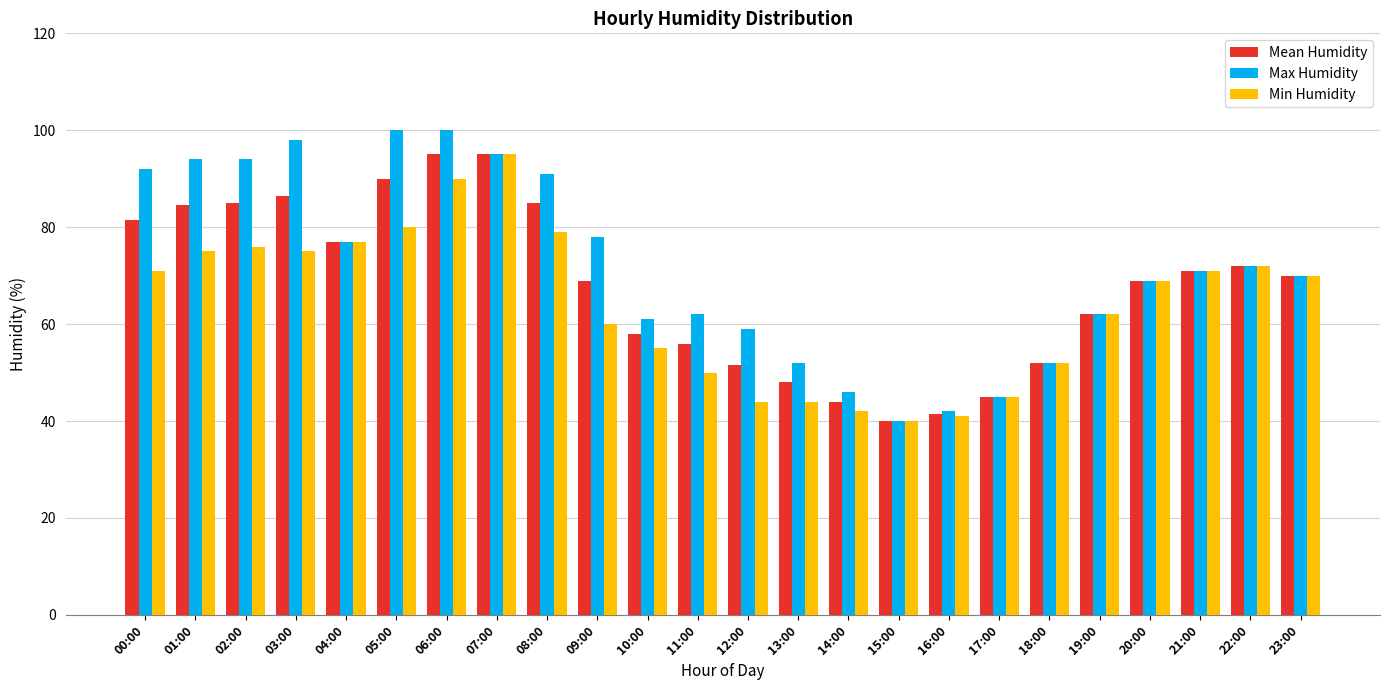

What is the value of the Min Humidity bar at the 22nd from the left?

71.0